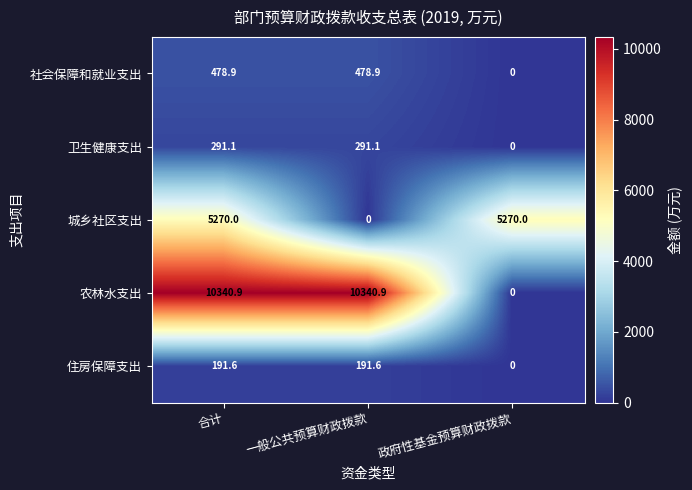

The value of 住房保障支出 at 一般公共预算财政拨款 is 191.6. True or false?

True